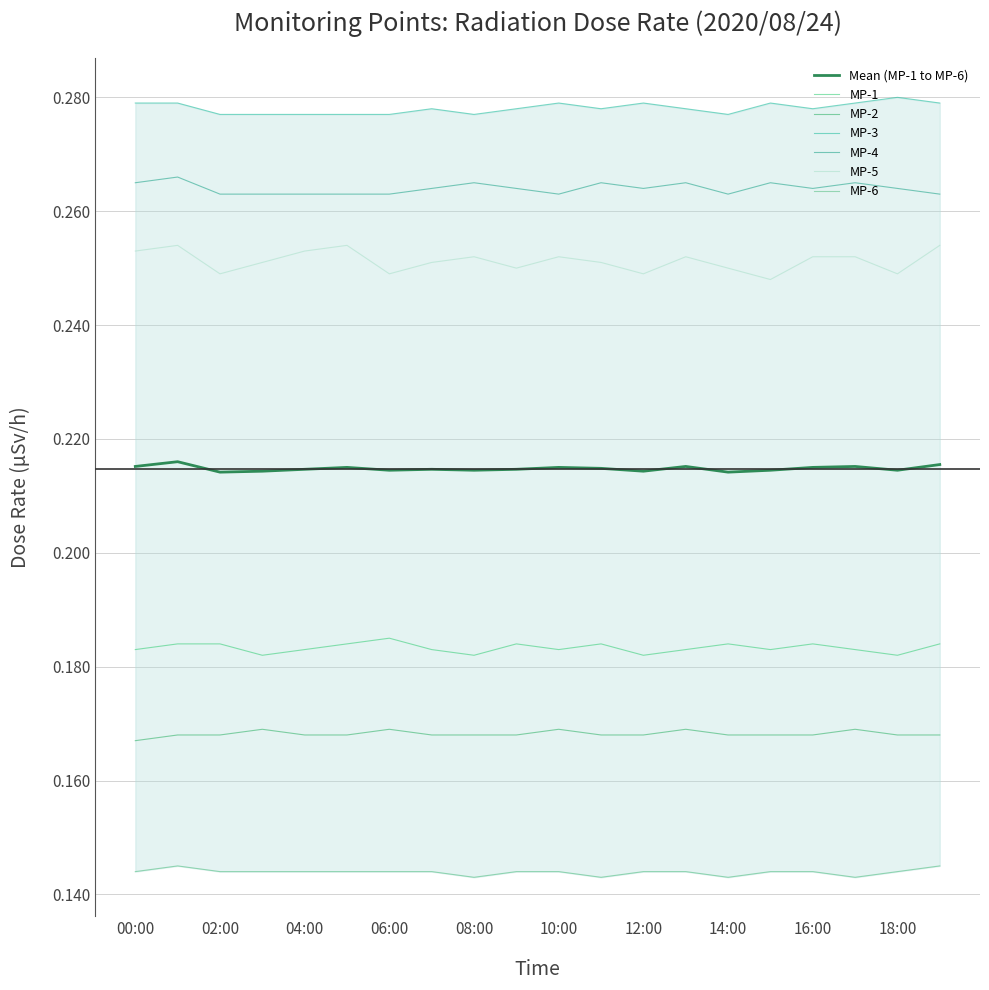

What is the spread (max minus min) of values at 01:00?

0.1